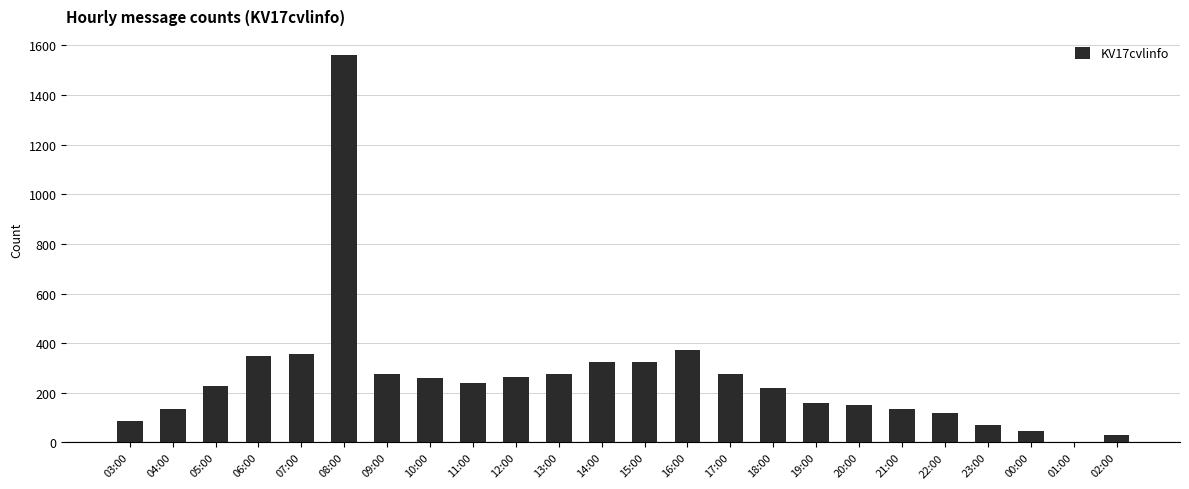

What is the greatest value displayed?

1560